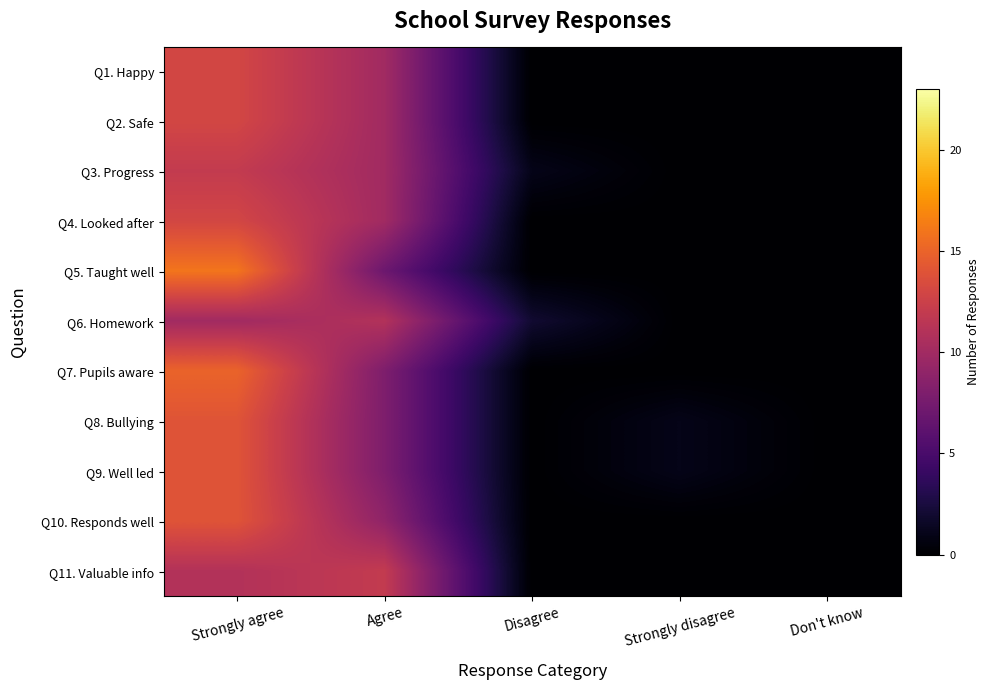

Reading left to right, what are all the values shown in this chart?

Q1. Happy: Strongly agree=13	Agree=10	Disagree=0	Strongly disagree=0	Don't know=0
Q2. Safe: Strongly agree=13	Agree=10	Disagree=0	Strongly disagree=0	Don't know=0
Q3. Progress: Strongly agree=12	Agree=10	Disagree=1	Strongly disagree=0	Don't know=0
Q4. Looked after: Strongly agree=13	Agree=10	Disagree=0	Strongly disagree=0	Don't know=0
Q5. Taught well: Strongly agree=16	Agree=7	Disagree=0	Strongly disagree=0	Don't know=0
Q6. Homework: Strongly agree=10	Agree=11	Disagree=2	Strongly disagree=0	Don't know=0
Q7. Pupils aware: Strongly agree=15	Agree=8	Disagree=0	Strongly disagree=0	Don't know=0
Q8. Bullying: Strongly agree=14	Agree=8	Disagree=0	Strongly disagree=1	Don't know=0
Q9. Well led: Strongly agree=14	Agree=8	Disagree=0	Strongly disagree=1	Don't know=0
Q10. Responds well: Strongly agree=14	Agree=9	Disagree=0	Strongly disagree=0	Don't know=0
Q11. Valuable info: Strongly agree=11	Agree=12	Disagree=0	Strongly disagree=0	Don't know=0